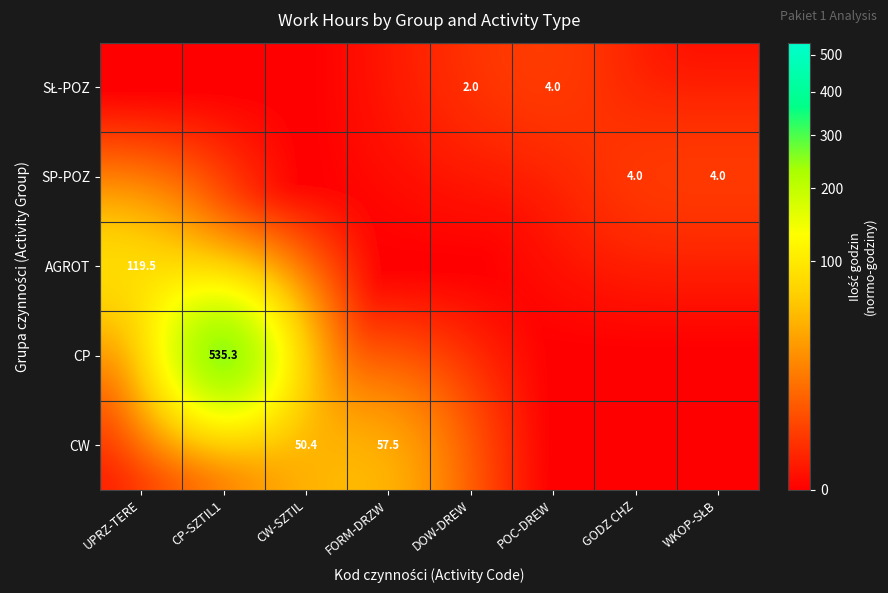

Count the number of categories in the chart.

8